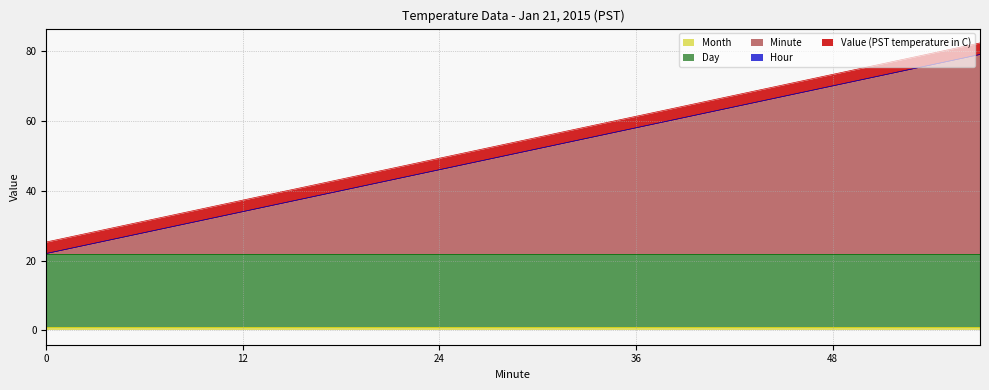

True or false: Hour and Minute cross at least once.

False